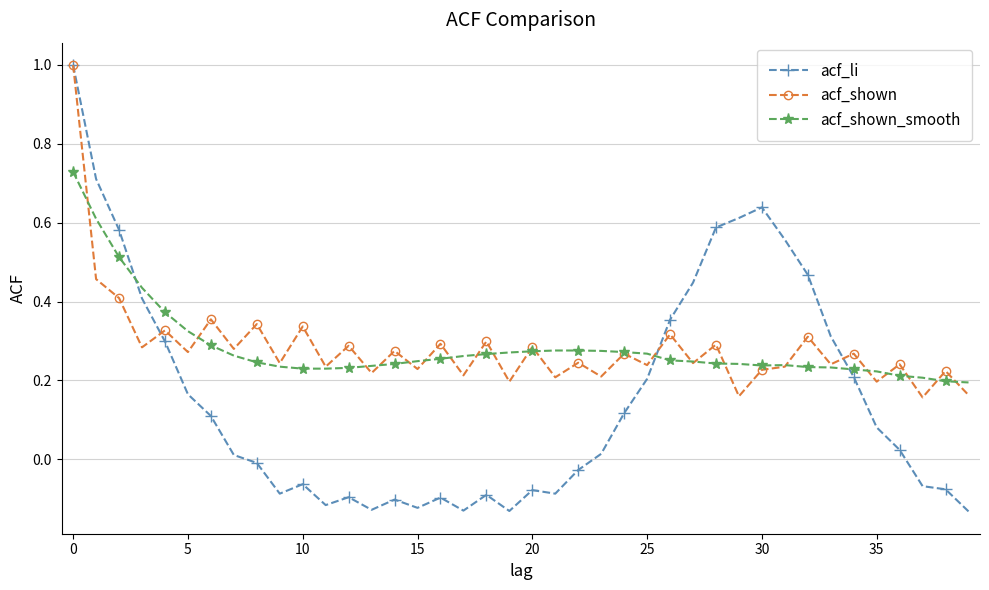

How many times do acf_shown_smooth and acf_li cross each other?

3